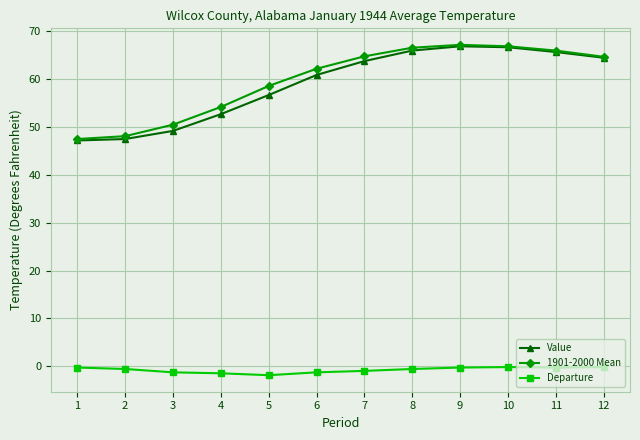

What is the difference between the second highest and minimum values in the 1901-2000 Mean series?

19.4